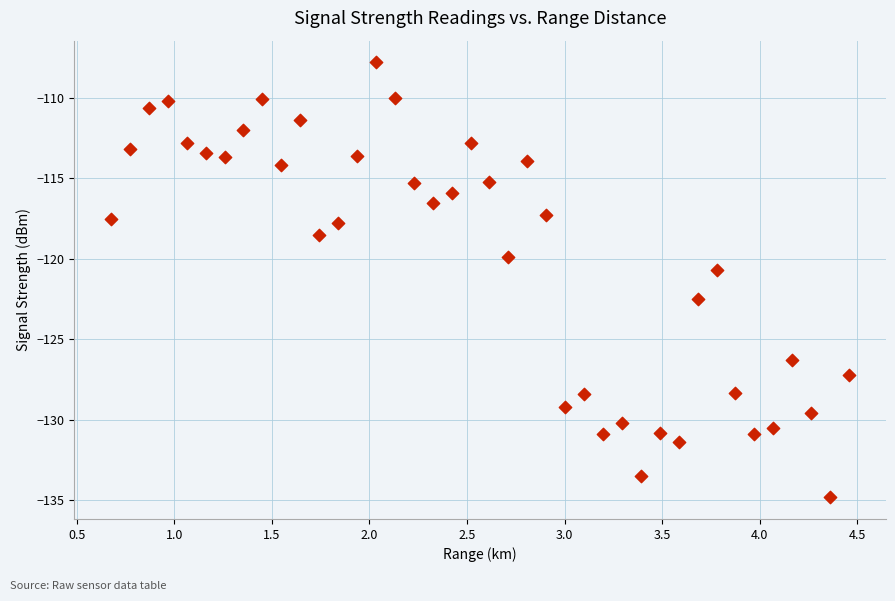

What Y value in the scatter plot is closest to -121?

-120.7